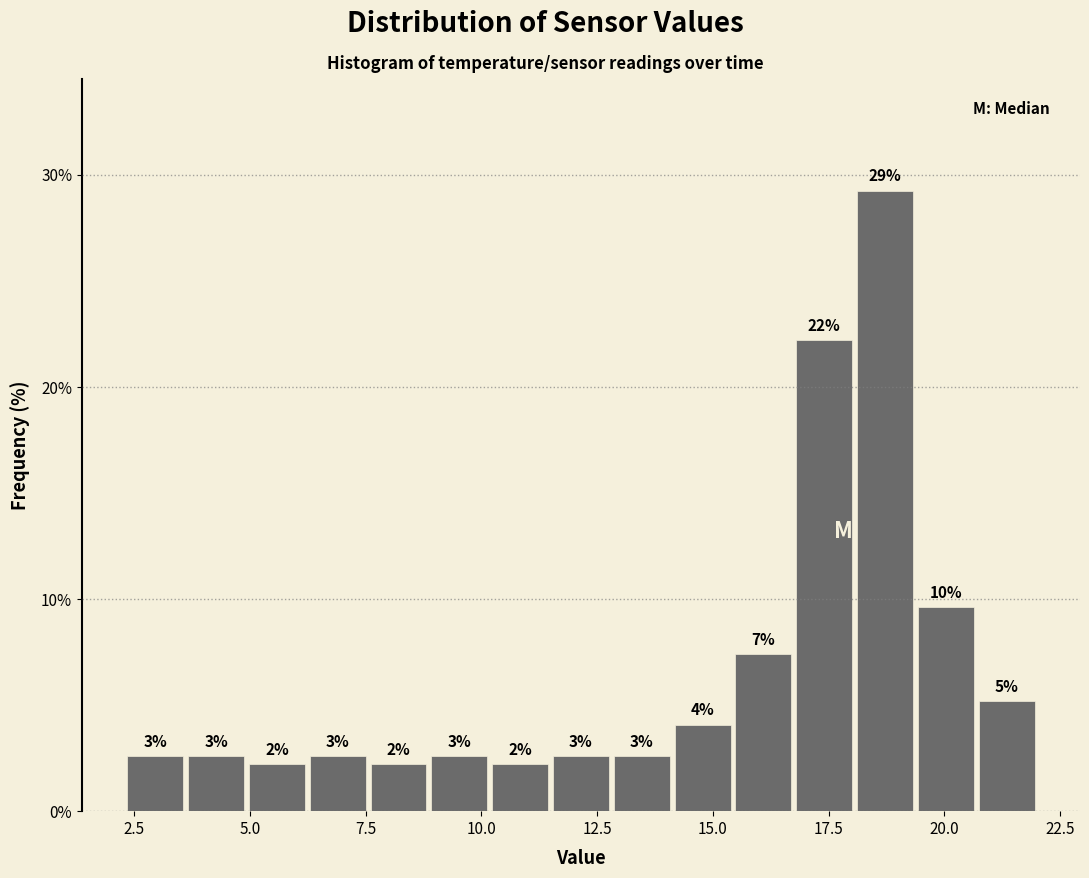

Read against the x-axis, roughly where is the centre of the tallest bar?

18.5